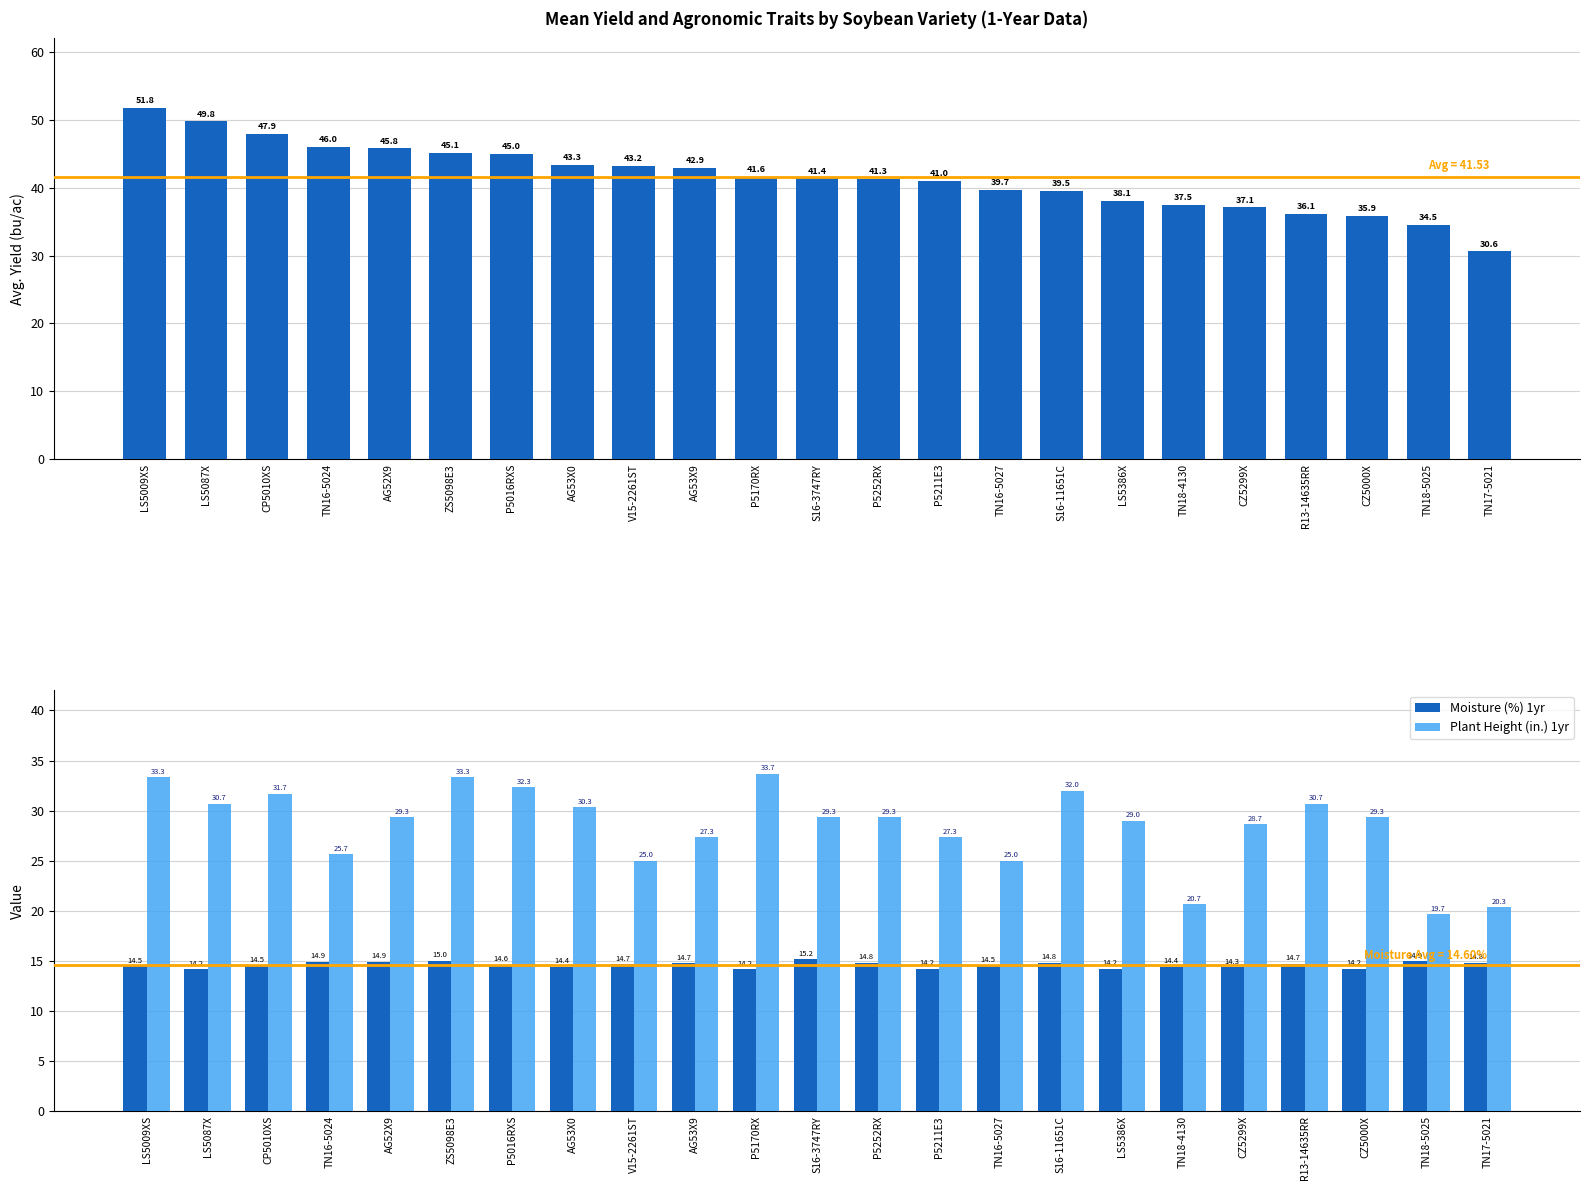

Rank the series by their maximum value, from lowest to highest.

Moisture (%) 1yr, Plant Height (in.) 1yr, Avg. Yield (bu/ac) 1yr